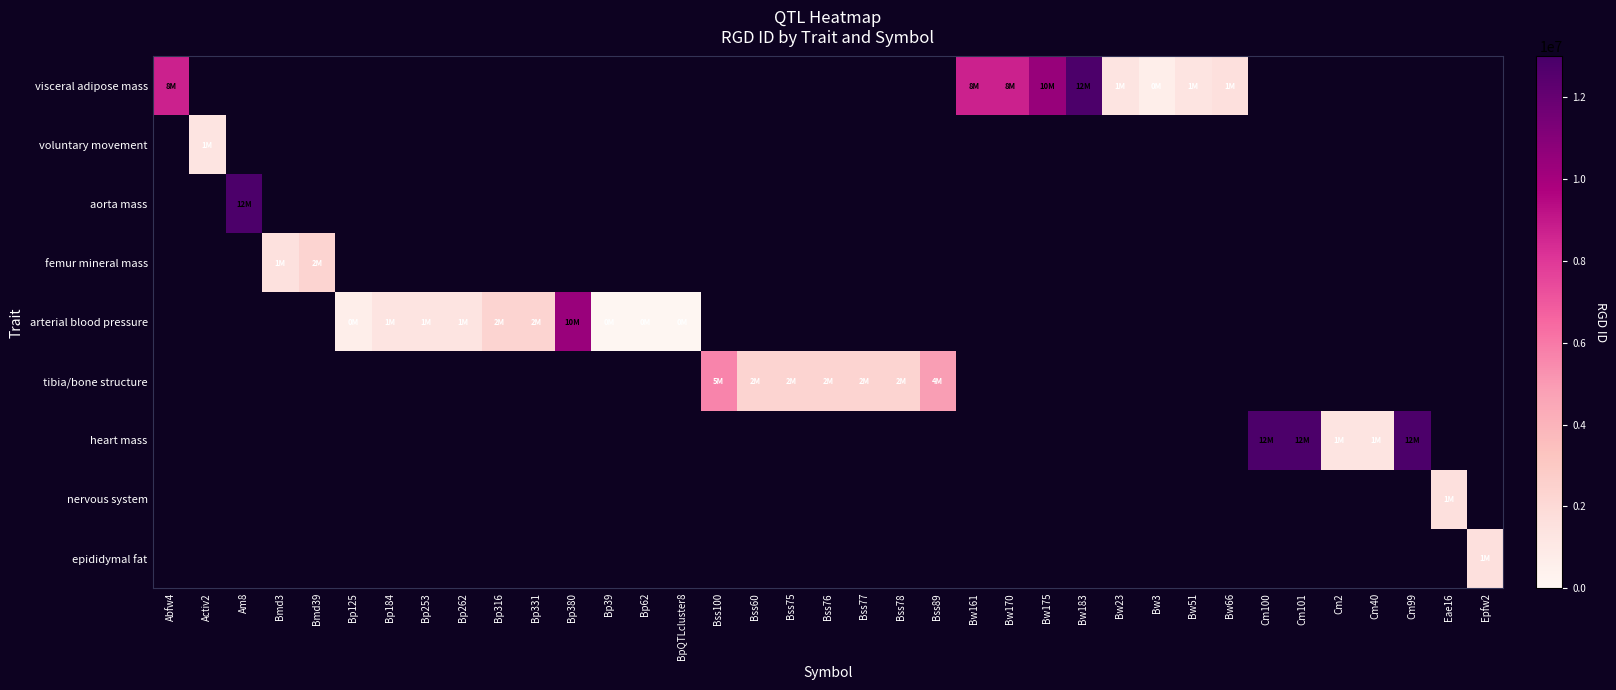

Between Activ2 and Bss77, which is larger?

Bss77